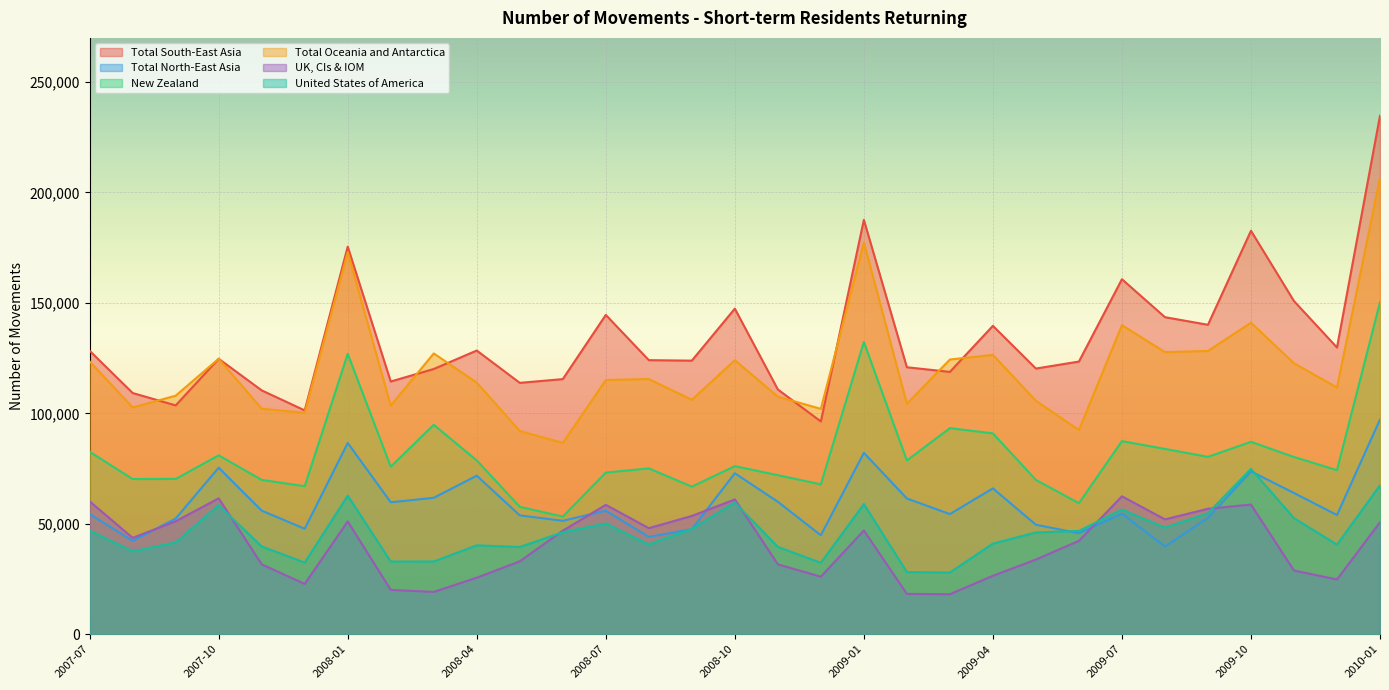

How many lines are shown in the chart?

6